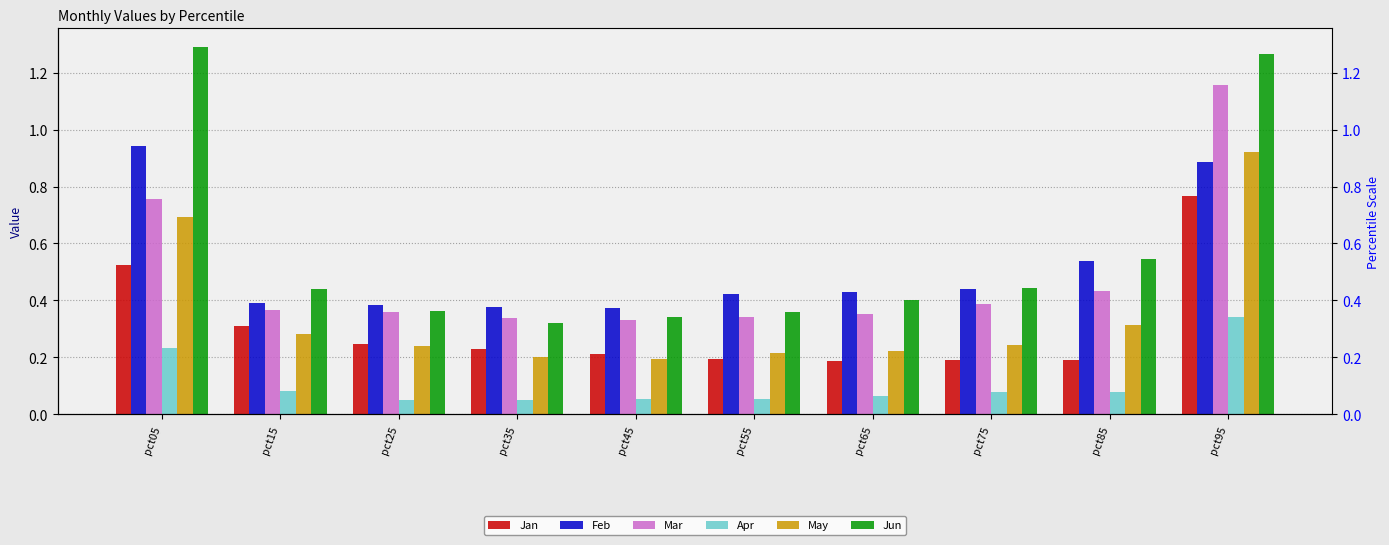

How many categories are shown in the chart?

10